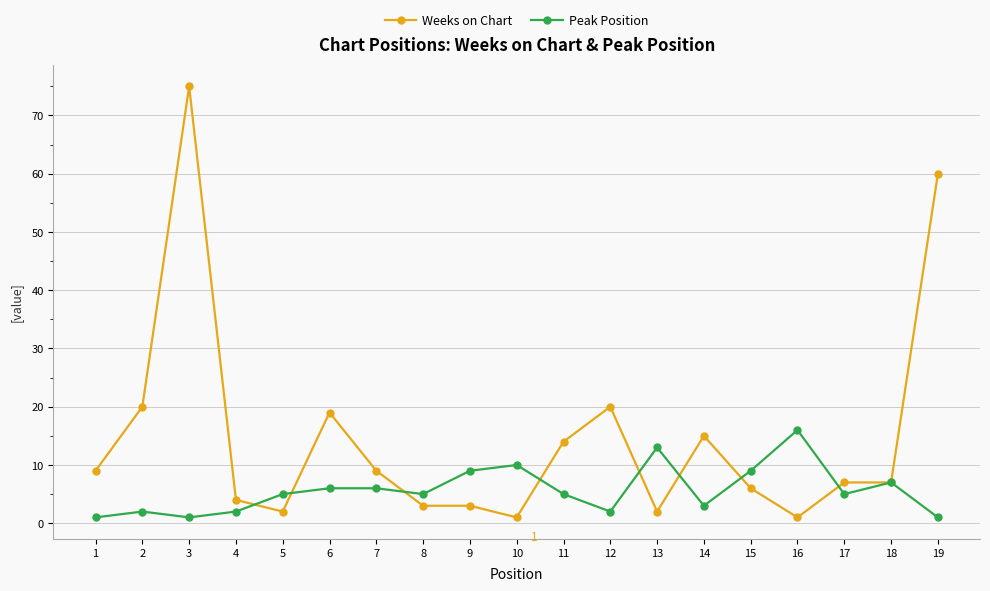

Which series has the largest total across all categories?

Weeks on Chart